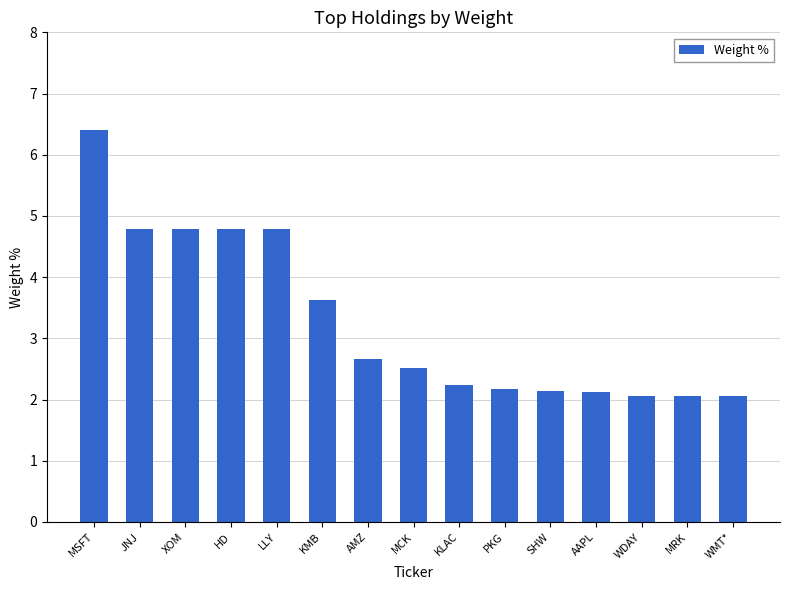

The chart shows a value of 2.2 at PKG. True or false?

True